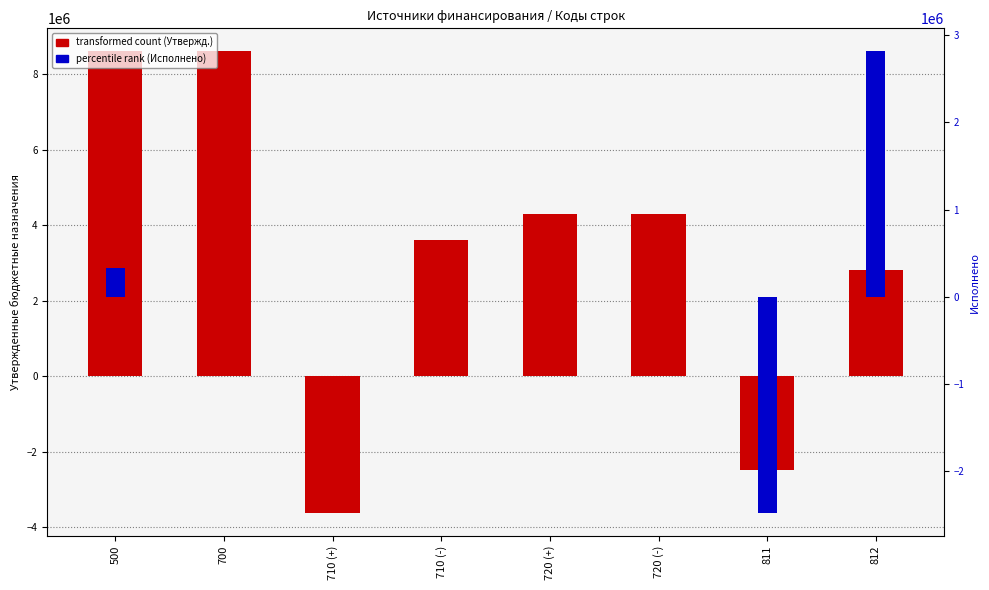

How many values in transformed count (Утвержд.) are above zero?

6